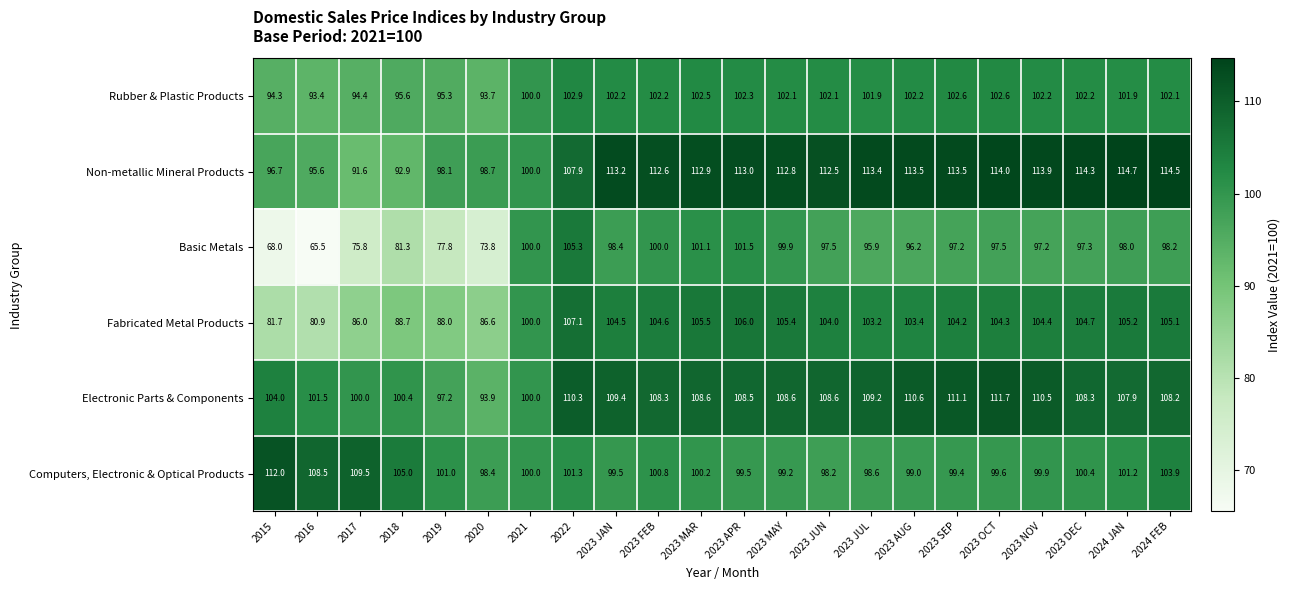

Which category has the lowest value across all series?

2016